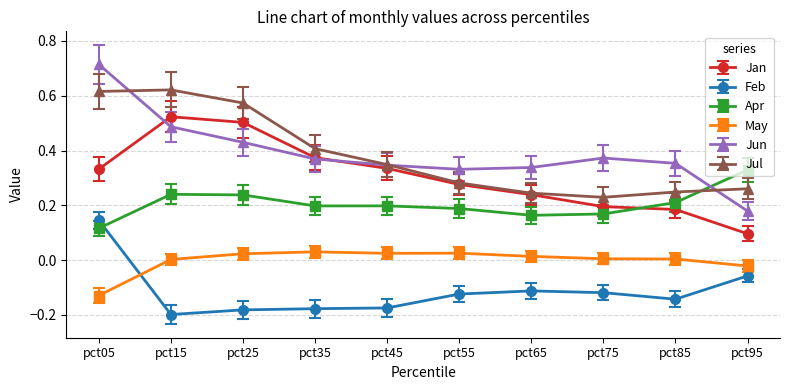

Does the chart have visible grid lines?

Yes